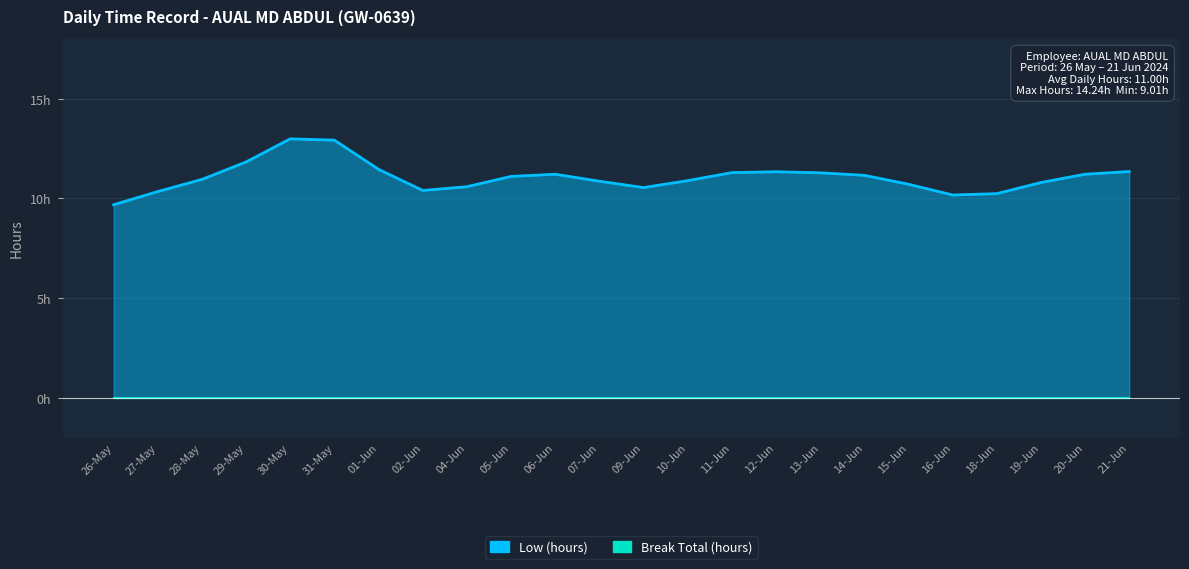

What position from the left is 29-May?

4